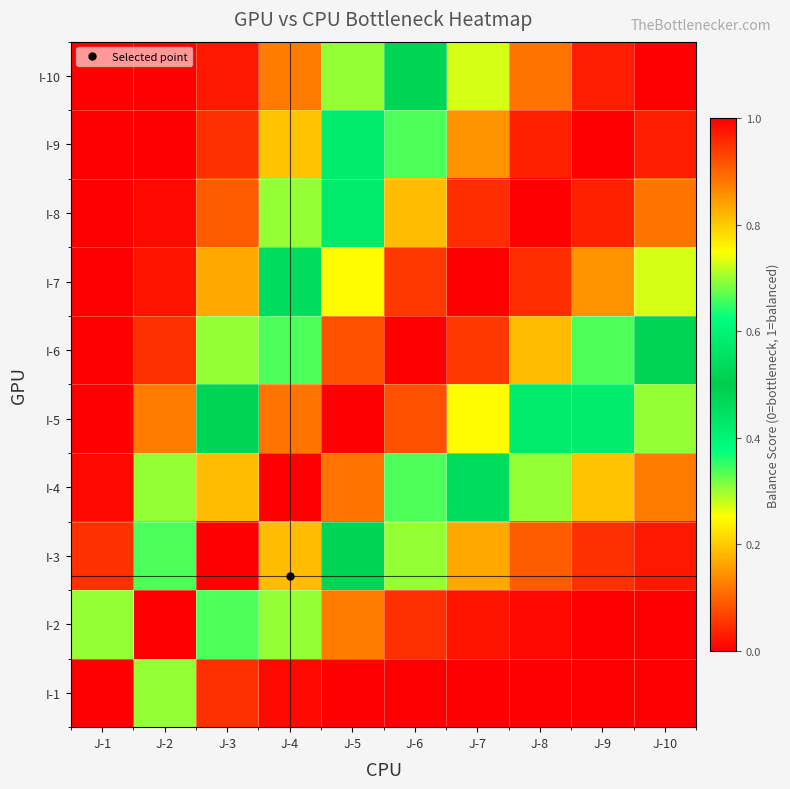

Which label corresponds to the largest value in the chart?

J-3